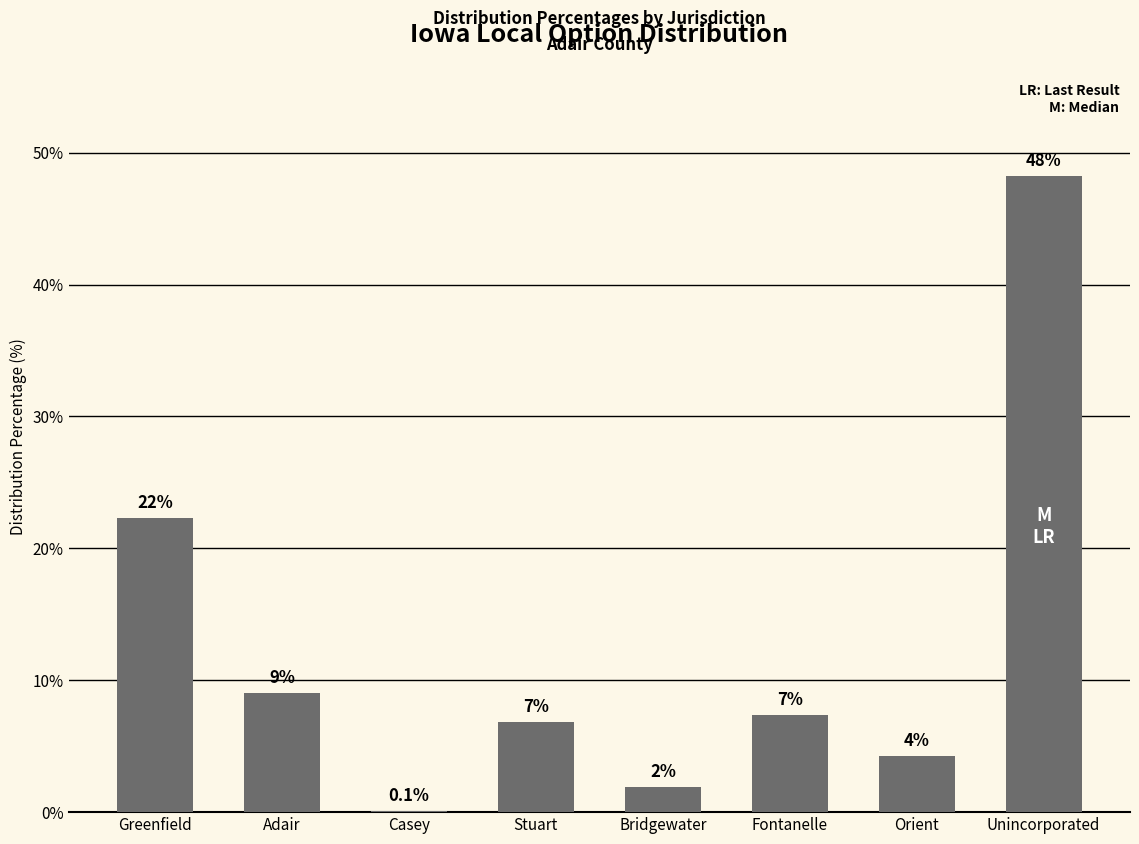

What is the average value?

12.5